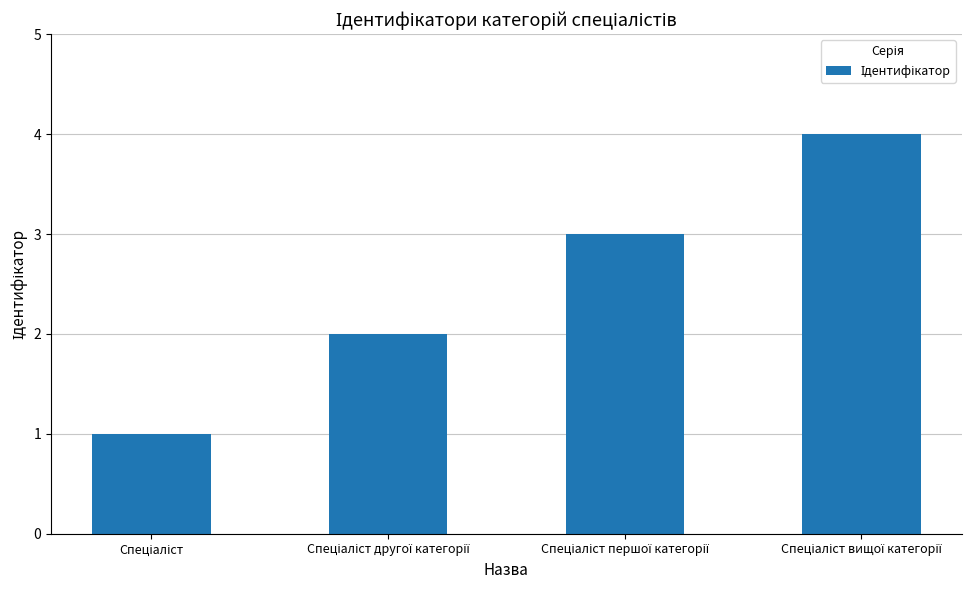

What is the difference between the maximum and minimum values?

3